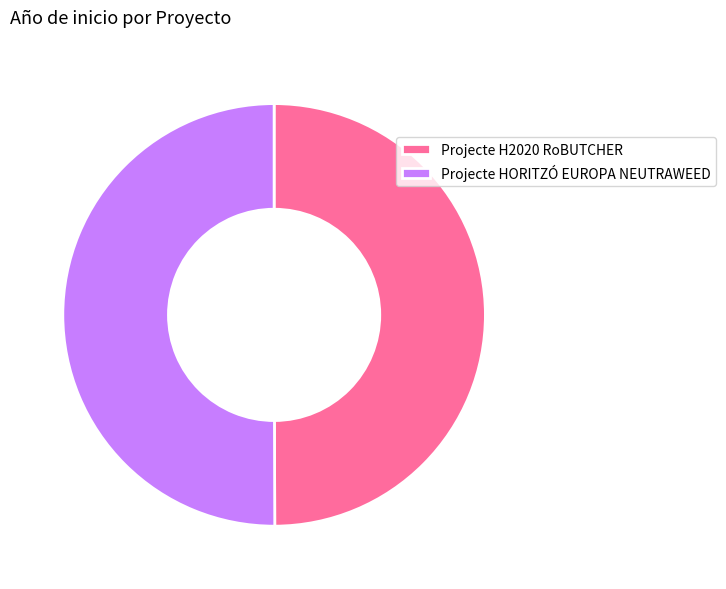

Is it true that Projecte HORITZÓ EUROPA NEUTRAWEED is 56% of the pie?

False